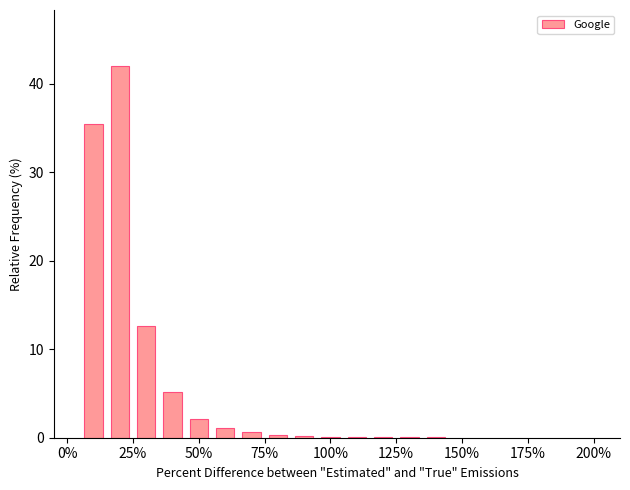

What is the greatest value displayed?

42.0